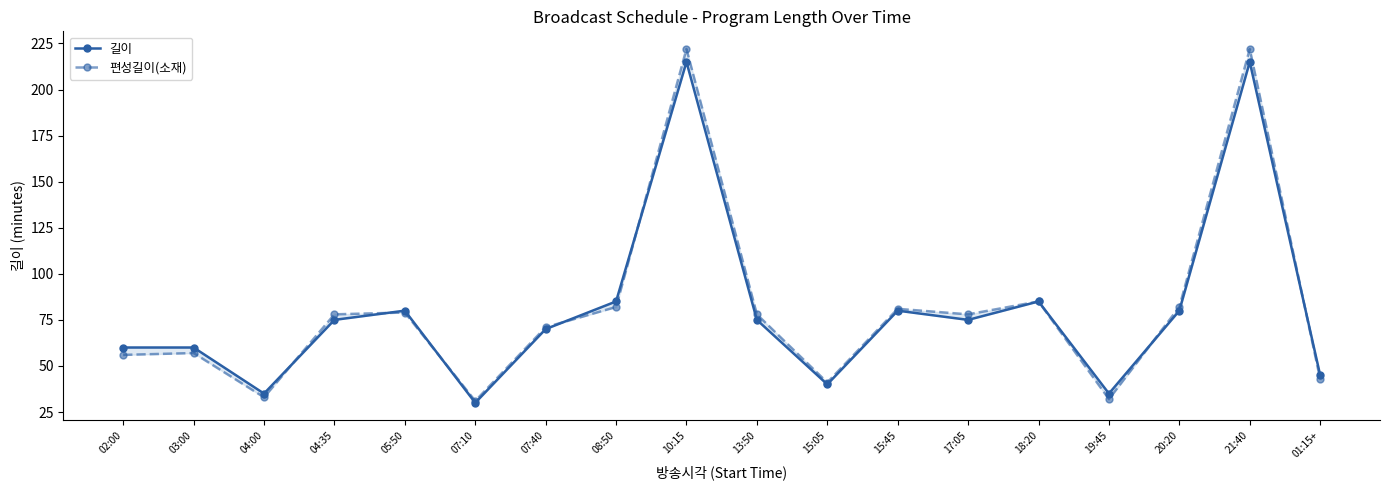

Reading left to right, extract all data points from this chart.

길이: 60	60	35	75	80	30	70	85	215	75	40	80	75	85	35	80	215	45
편성길이(소재): 56	57	33	78	79	31	71	82	222	78	41	81	78	85	32	82	222	43